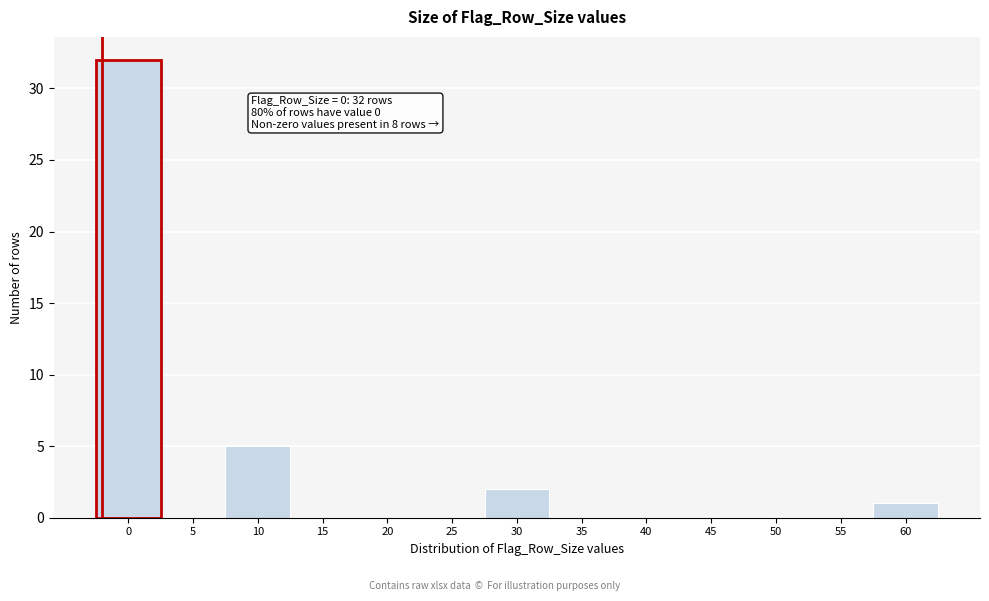

Reading right to left, what are all the values shown in this chart?

60=1	55=0	50=0	45=0	40=0	35=0	30=2	25=0	20=0	15=0	10=5	5=0	0=32